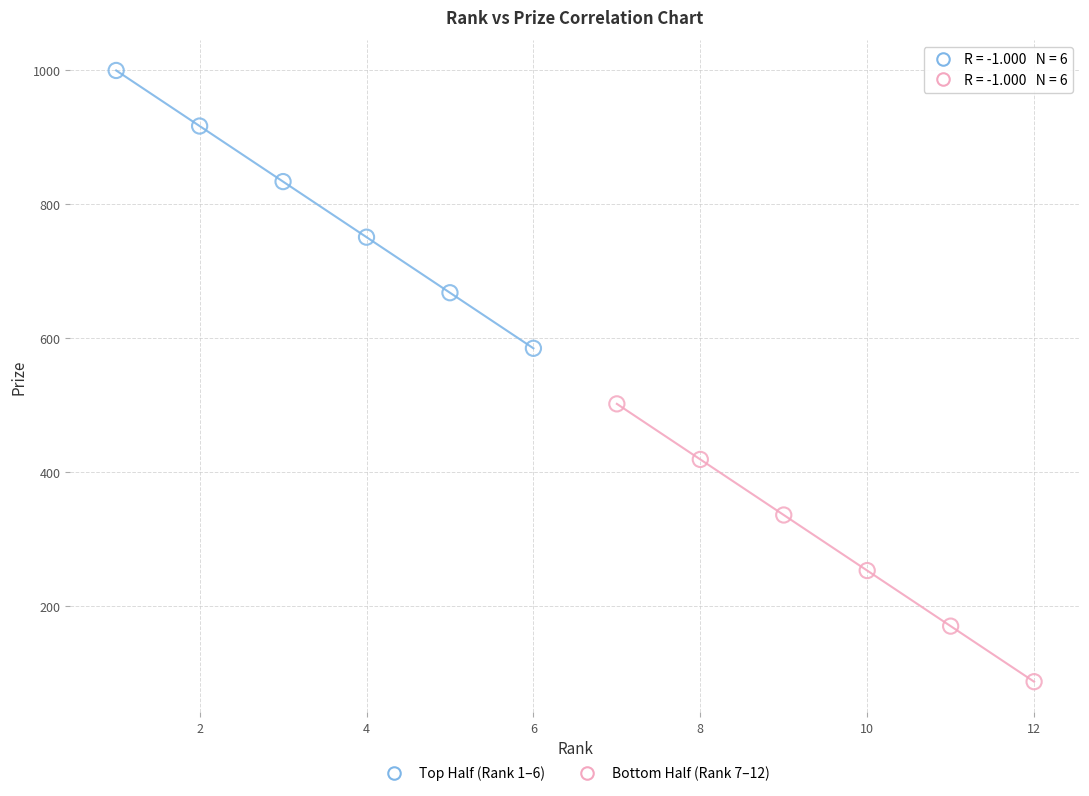

Which series reaches the minimum Y coordinate?

Bottom Half (Rank 7–12)